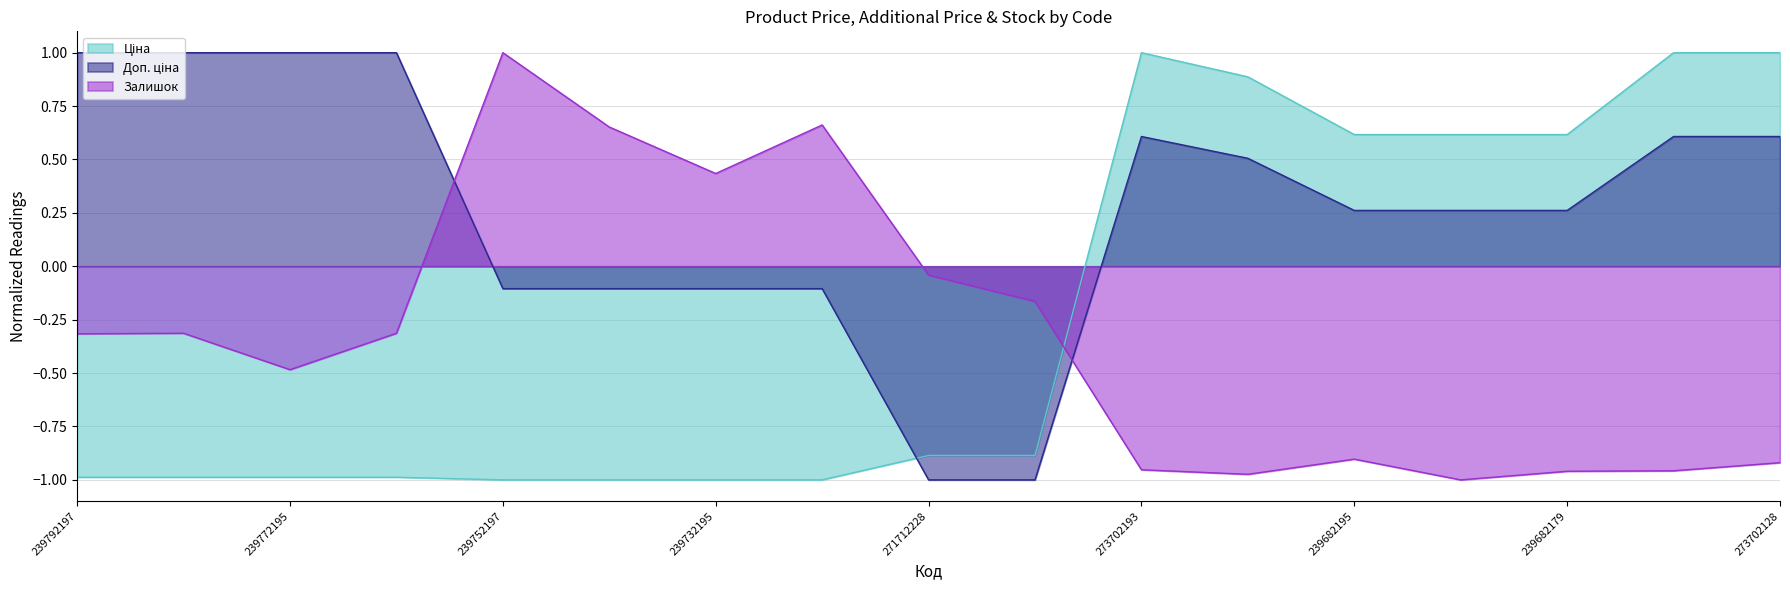

Is it true that Доп. ціна equals 0.6 at 273702128?

True